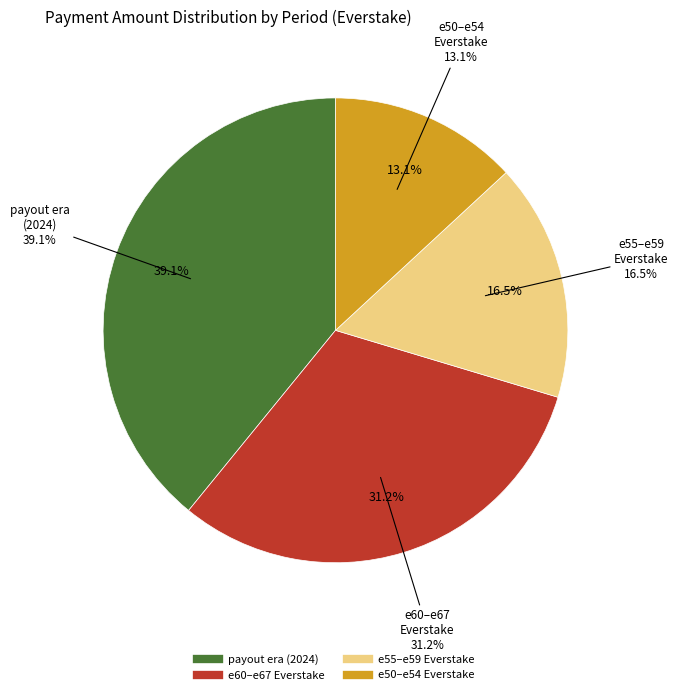

Do e60_Everstake and 2024-04-23 together represent more than half of the pie?

No